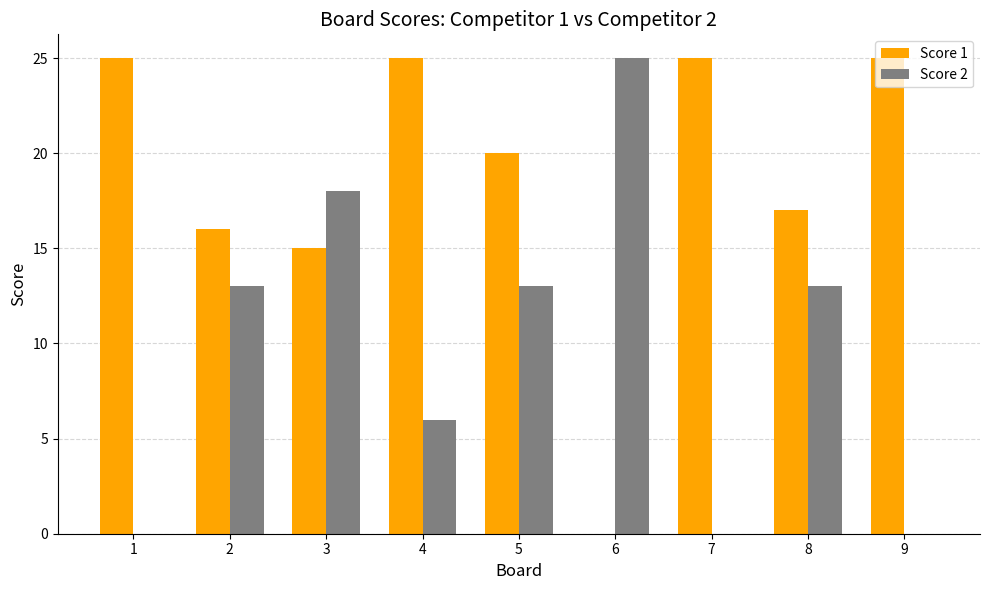

What value does the Score 2 series have at 4, to the nearest 5?

5